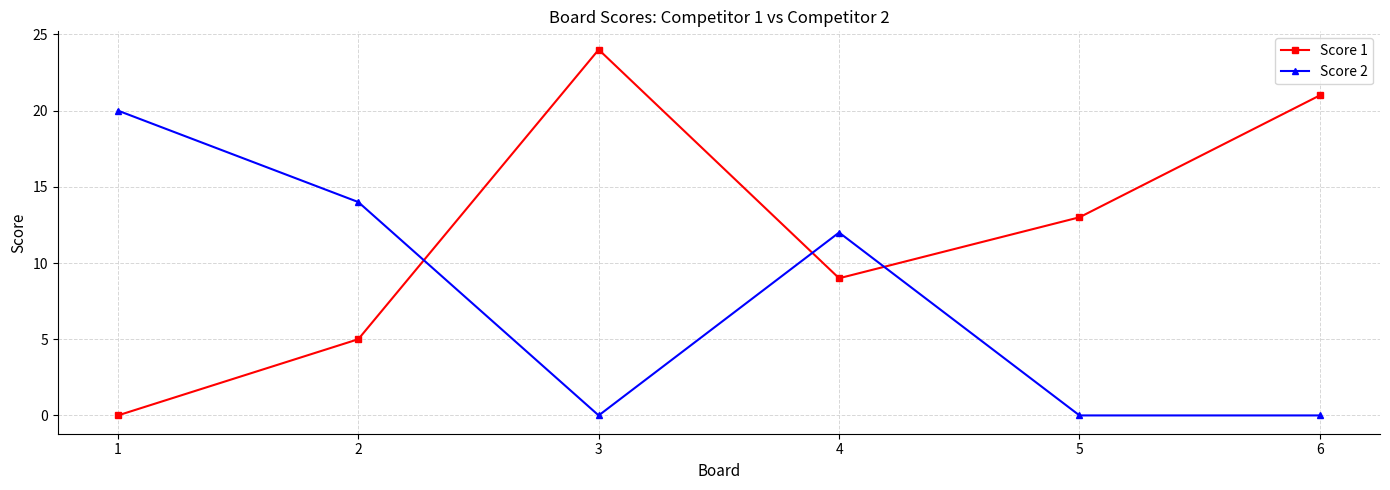

Which category has the highest value across all series?

3